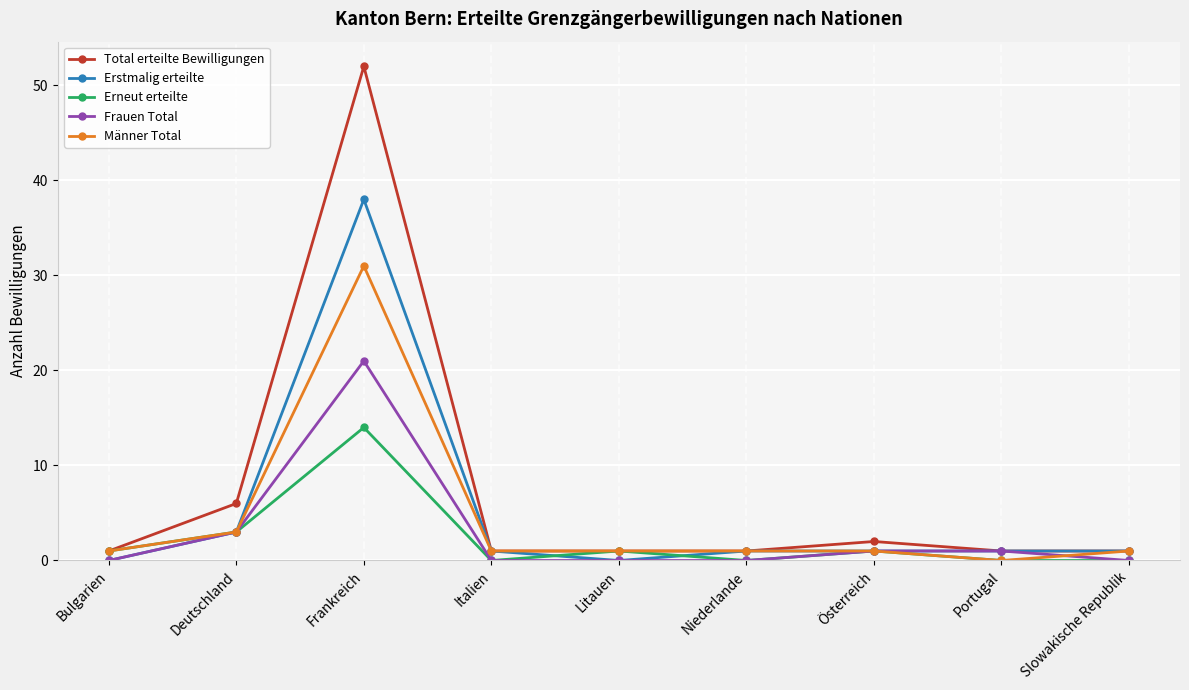

What is the label of the 9th point from the right?

Bulgarien